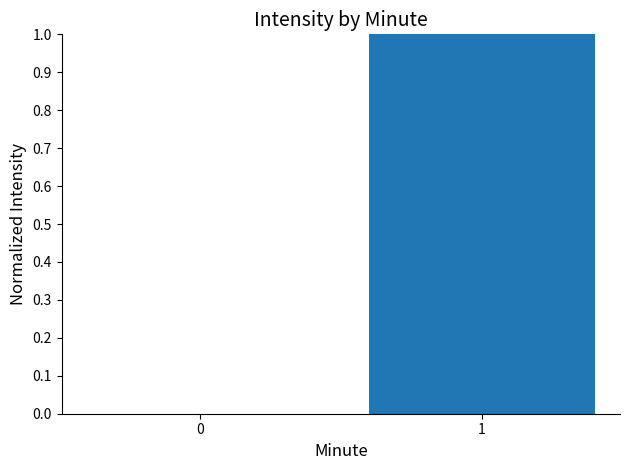

What is the maximum value shown in the chart?

1